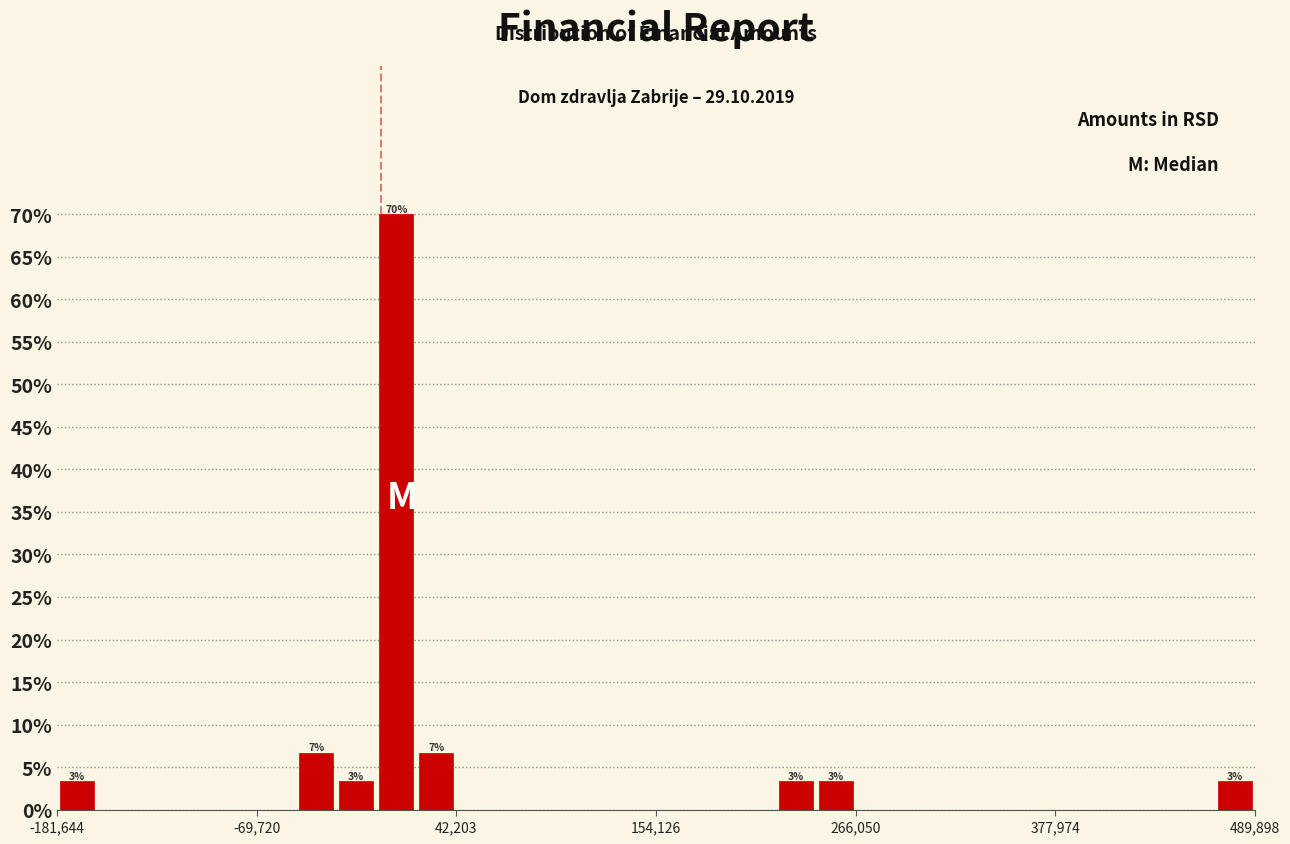

Read against the x-axis, roughly where is the centre of the tallest bar?

0